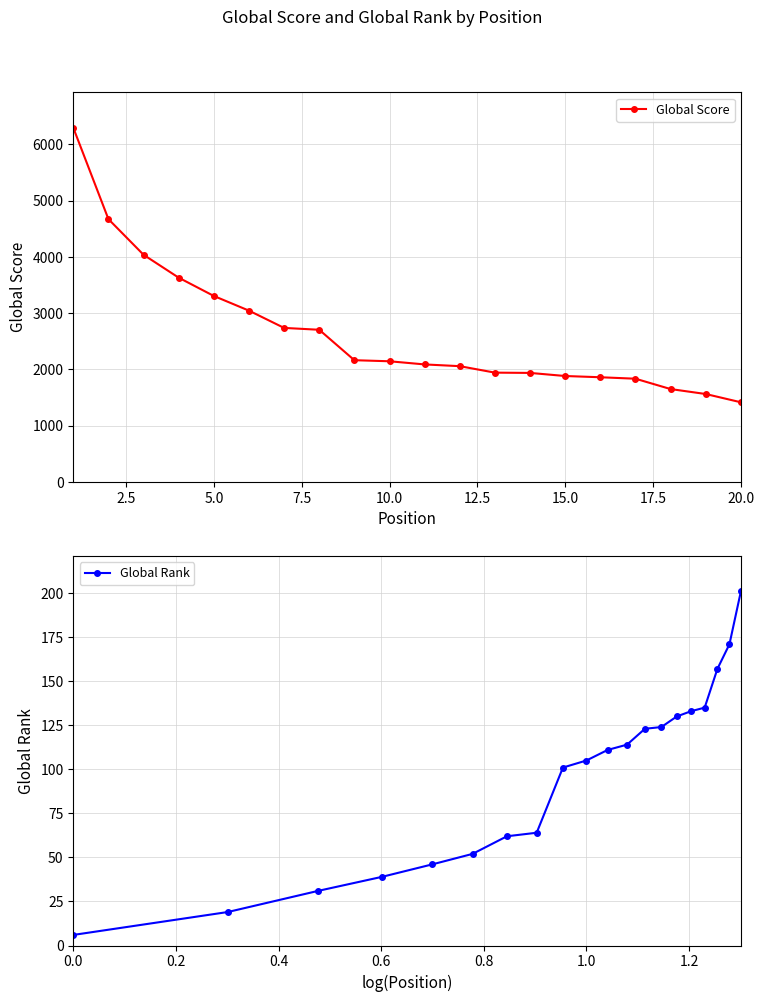

What is the highest value of the Global Rank series?

201